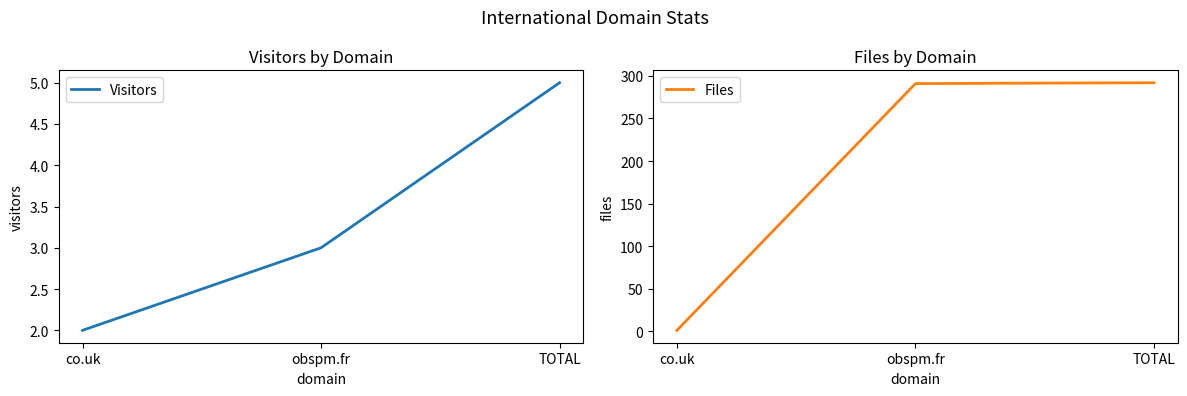

Reading right to left, what are all the values shown in this chart?

Visitors: 5	3	2
Files: 292	291	1